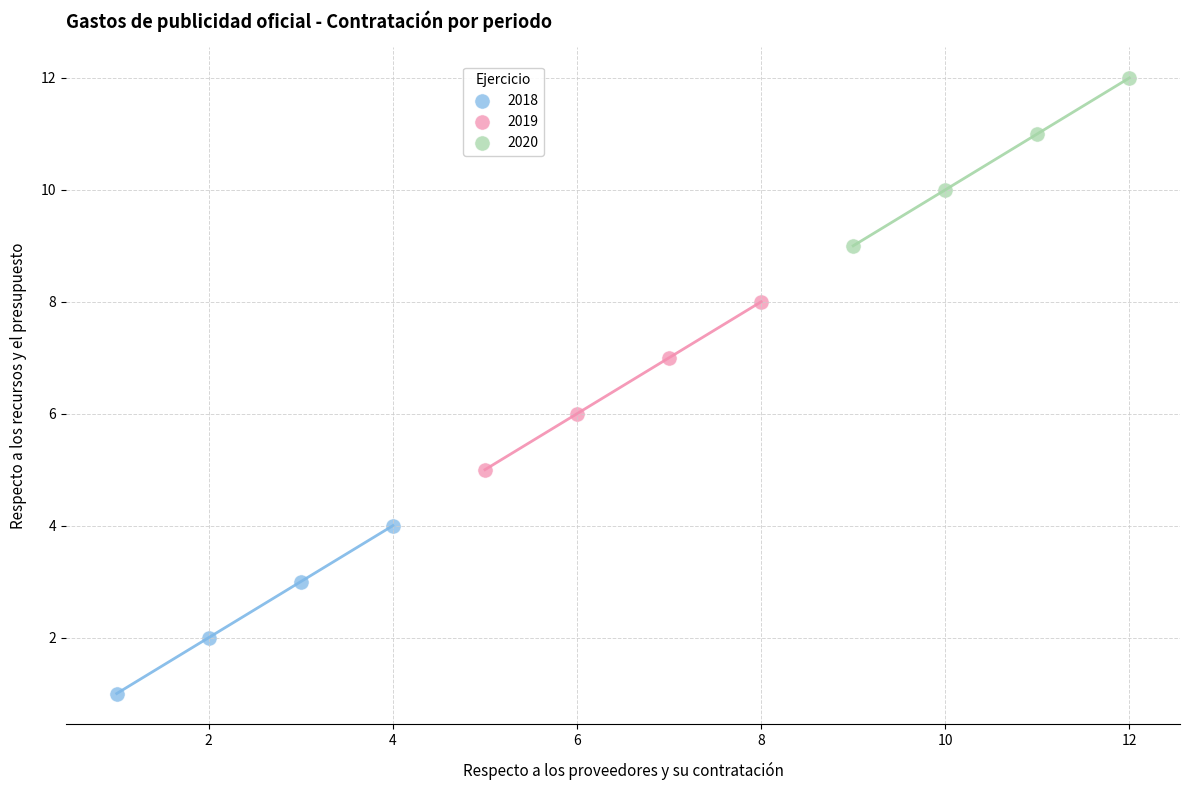

Which series reaches the maximum Y coordinate?

2020